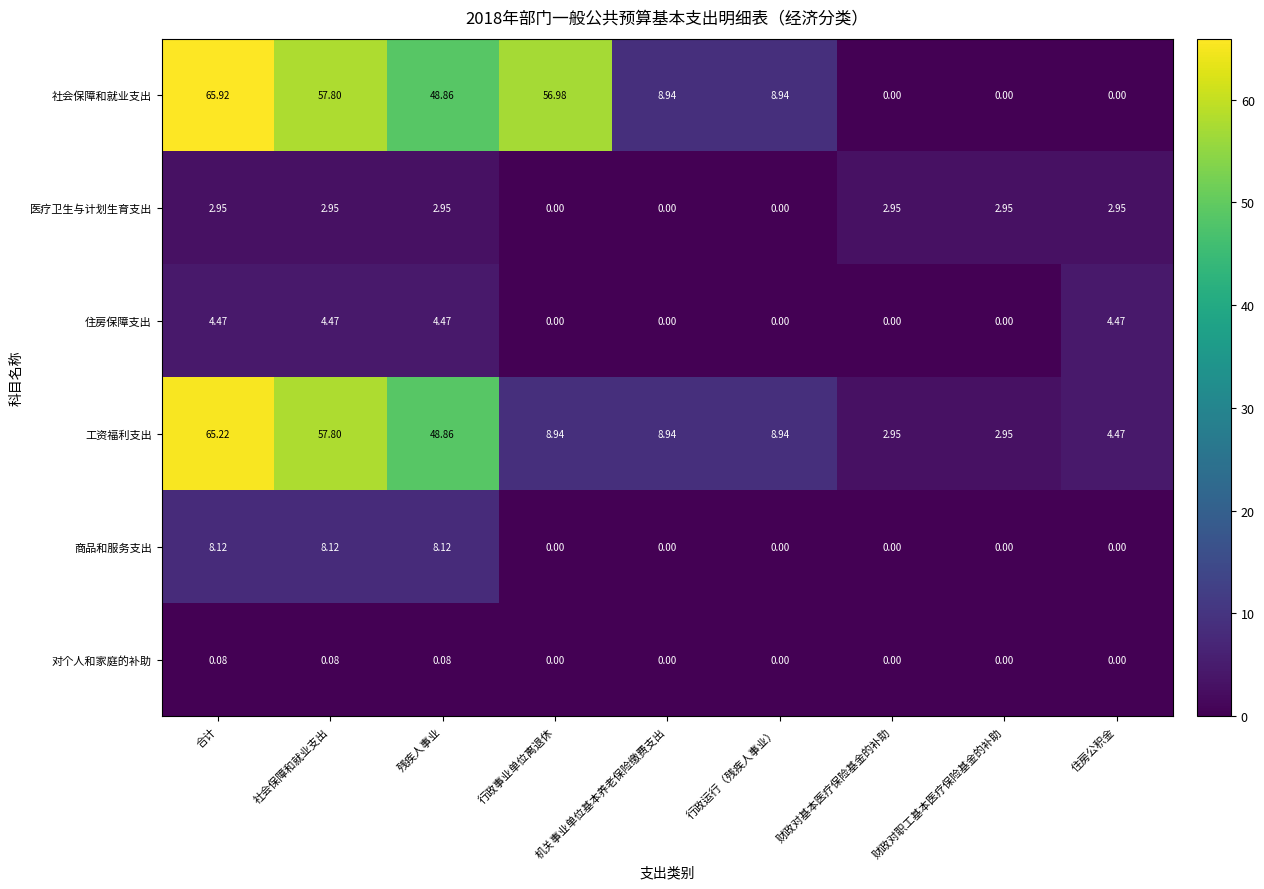

At which label does 工资福利支出 reach its peak?

合计